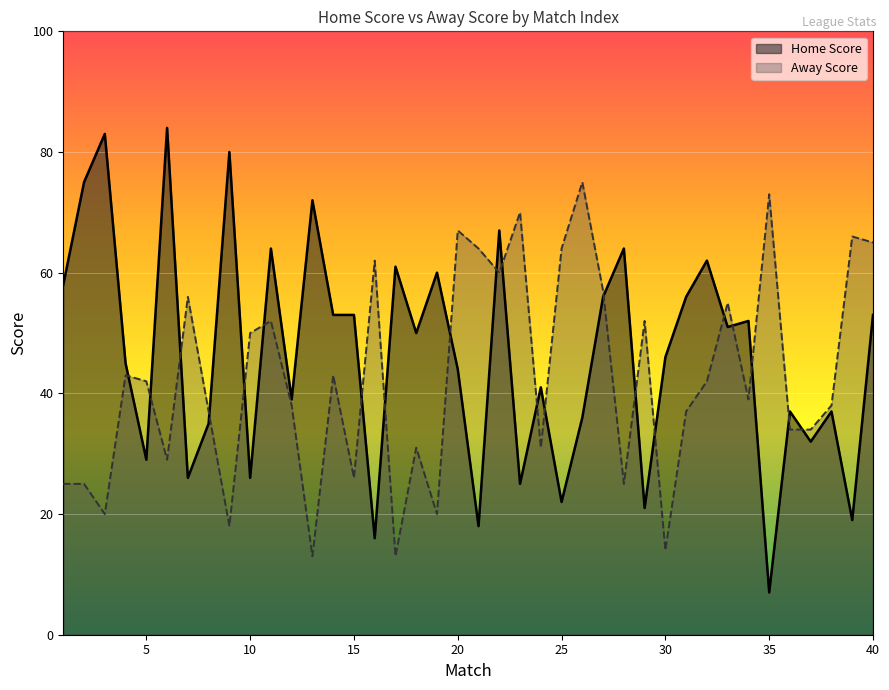

Which category has the lowest value across all series?

35